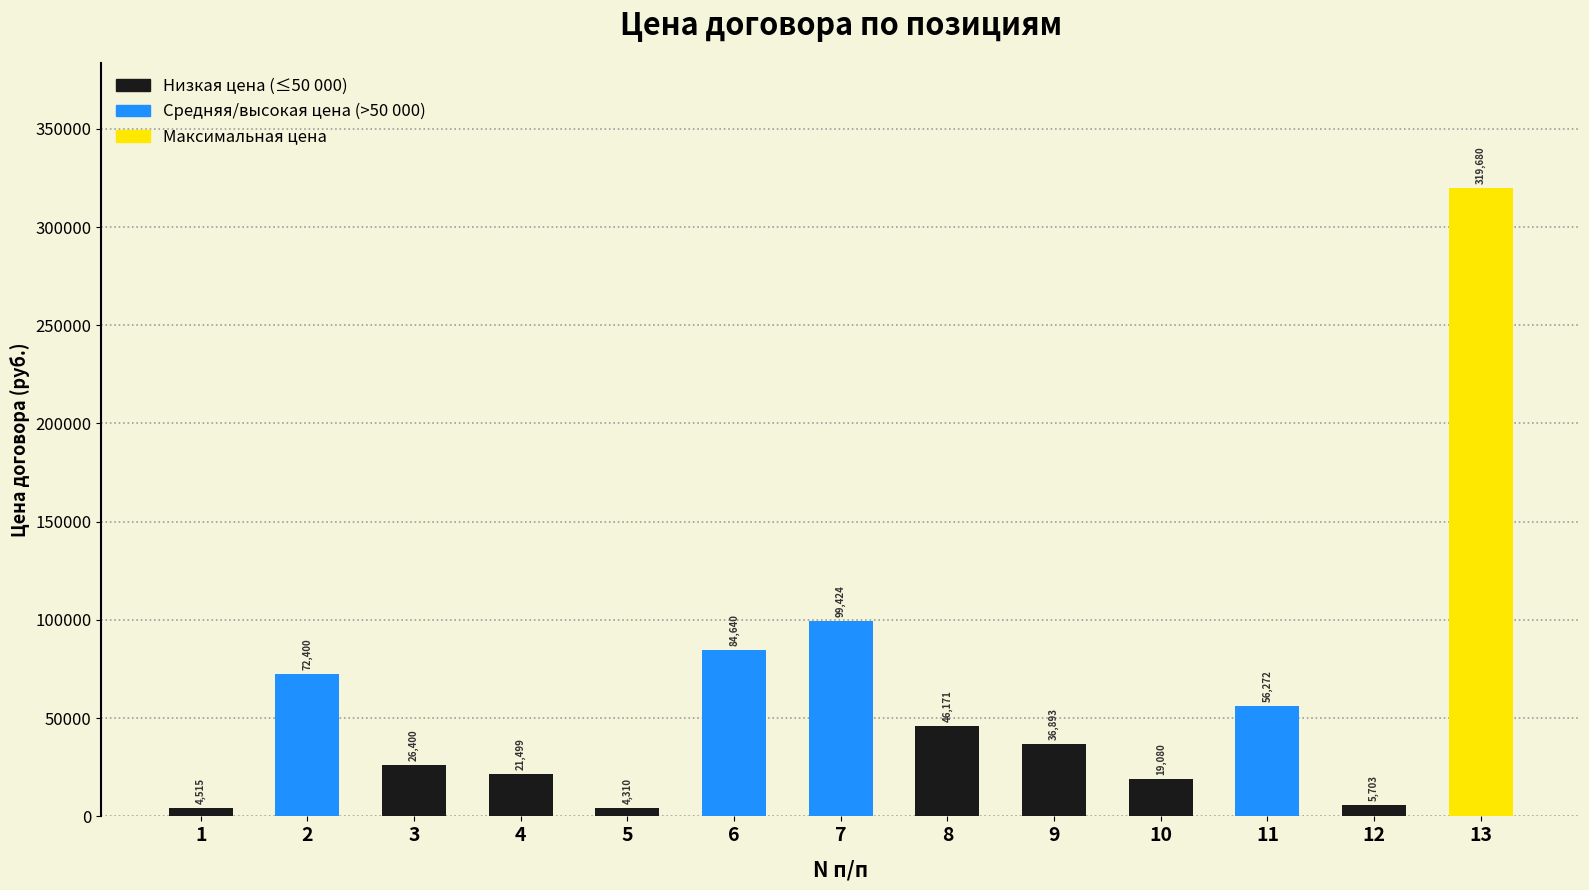

What is the change in value from 3 to 4?

-4901.0